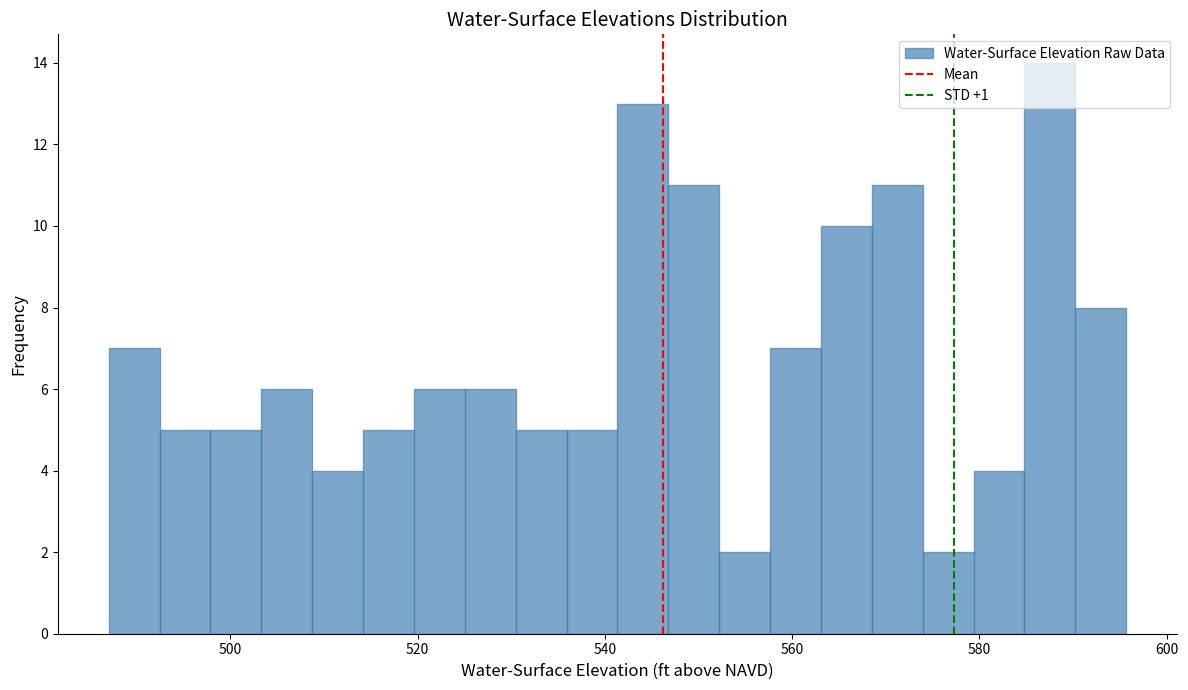

Read against the x-axis, roughly where is the centre of the tallest bar?

588